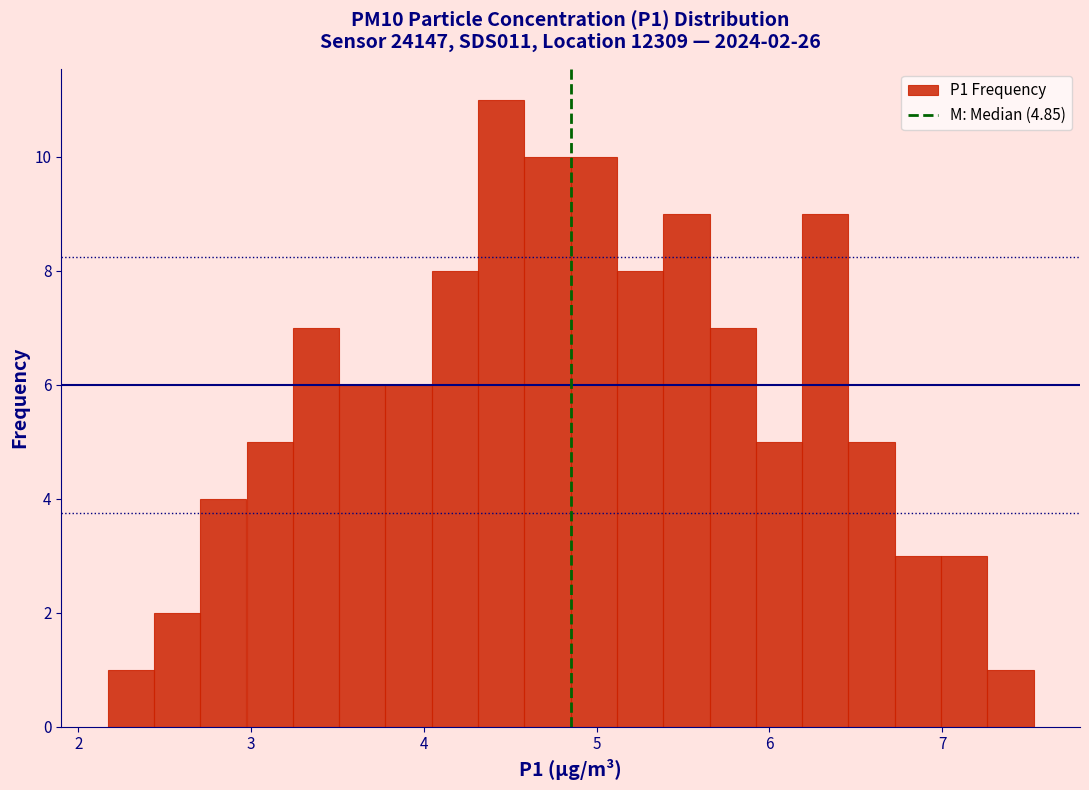

Read against the x-axis, roughly where is the centre of the tallest bar?

4.4